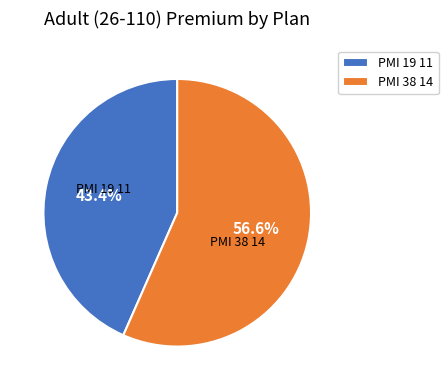

Which has a higher value, PMI 19 11 or PMI 38 14?

PMI 38 14